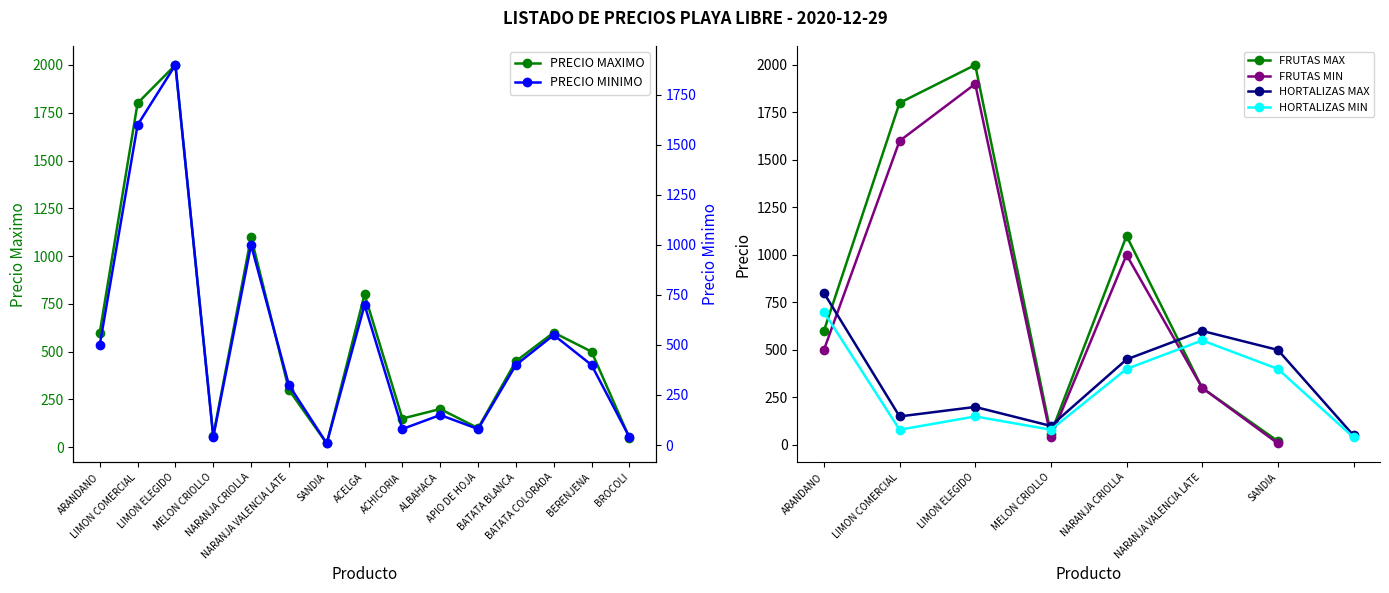

Is this an area chart (filled region under the line)?

No